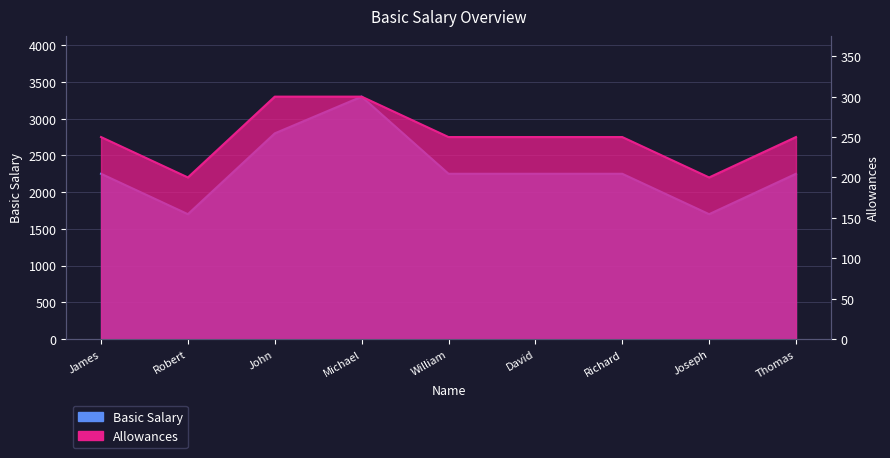

Reading right to left, transcribe all the data shown in this chart.

Basic Salary: Thomas=2250	Joseph=1700	Richard=2250	David=2250	William=2250	Michael=3300	John=2800	Robert=1700	James=2250
Allowances: Thomas=250	Joseph=200	Richard=250	David=250	William=250	Michael=300	John=300	Robert=200	James=250